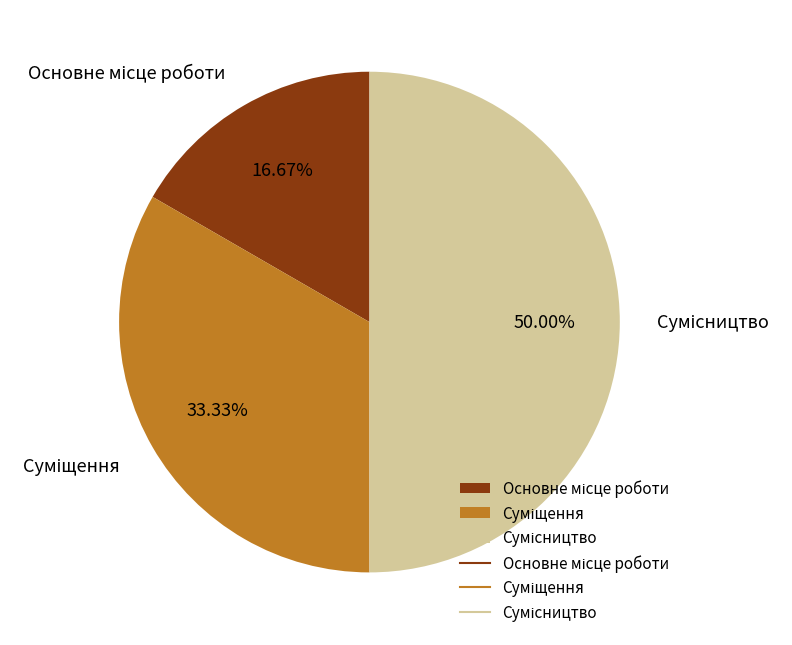

Rank the categories by value from lowest to highest.

Основне місце роботи, Суміщення, Сумісництво